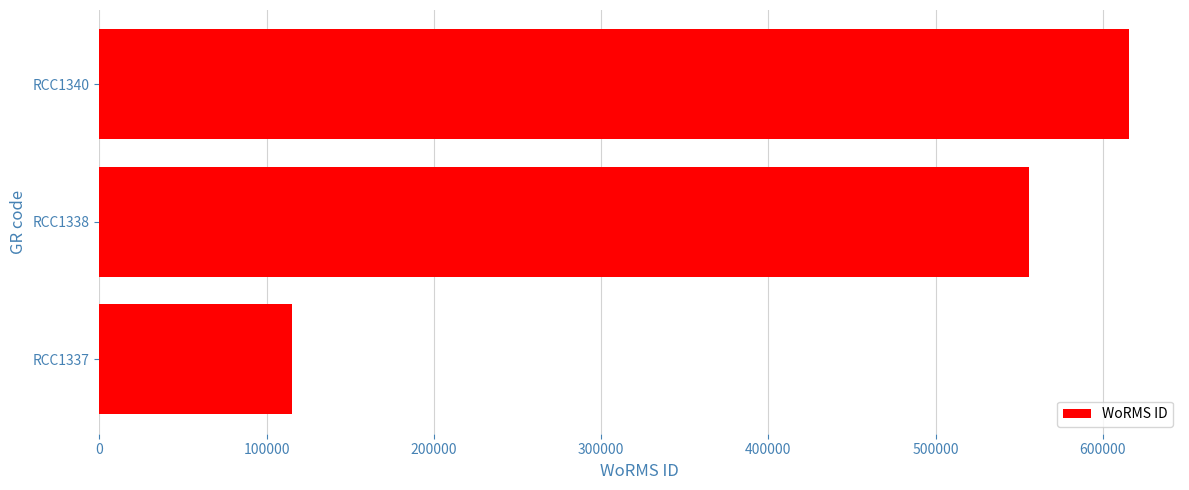

How many values are between 115087 and 615418?

3